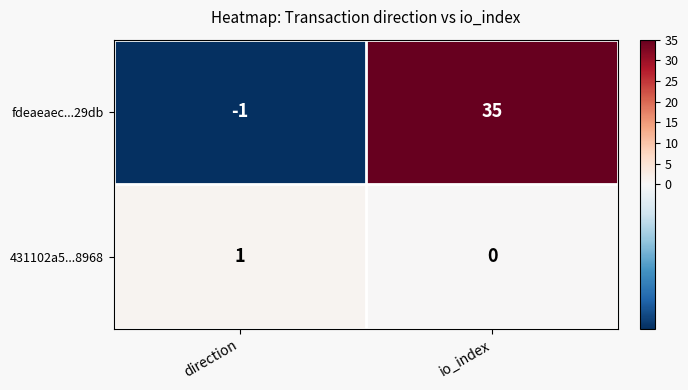

Where is 431102a5...8968 nearest to the value 0?

io_index